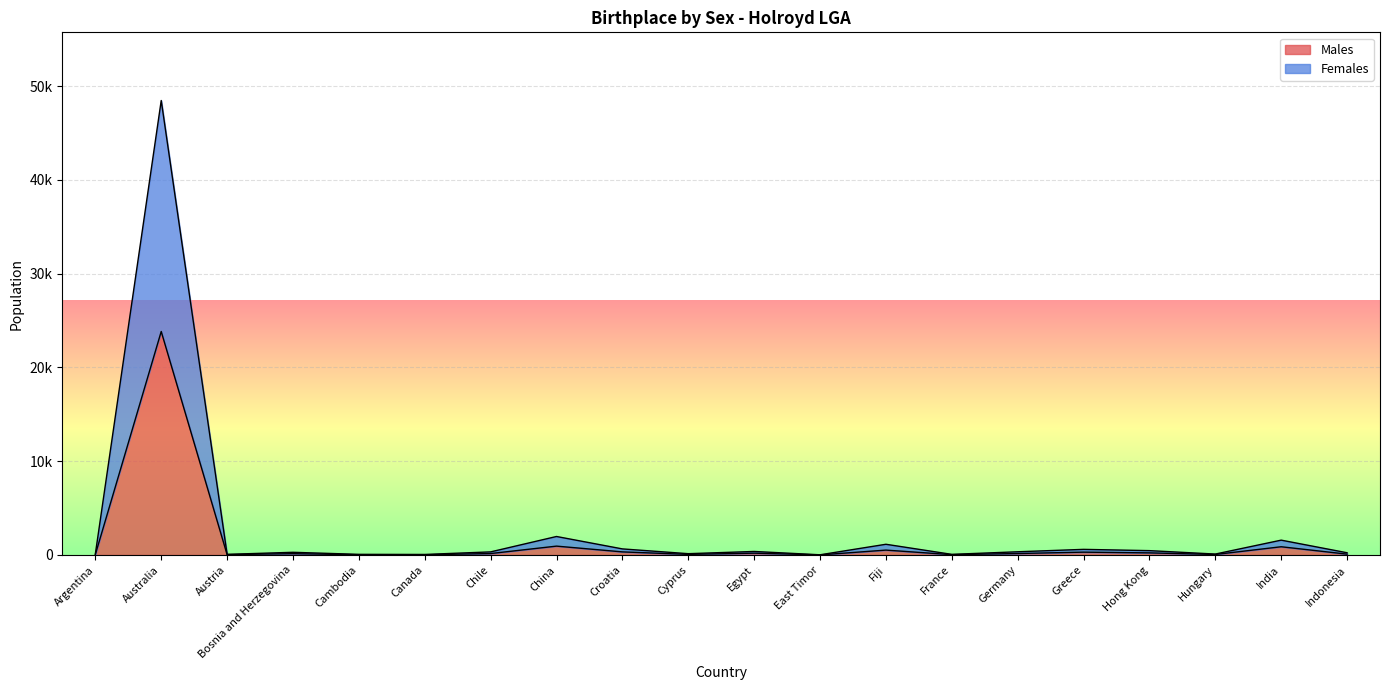

Is the value of Females at Hong Kong greater than the value of Males at Hungary?

Yes